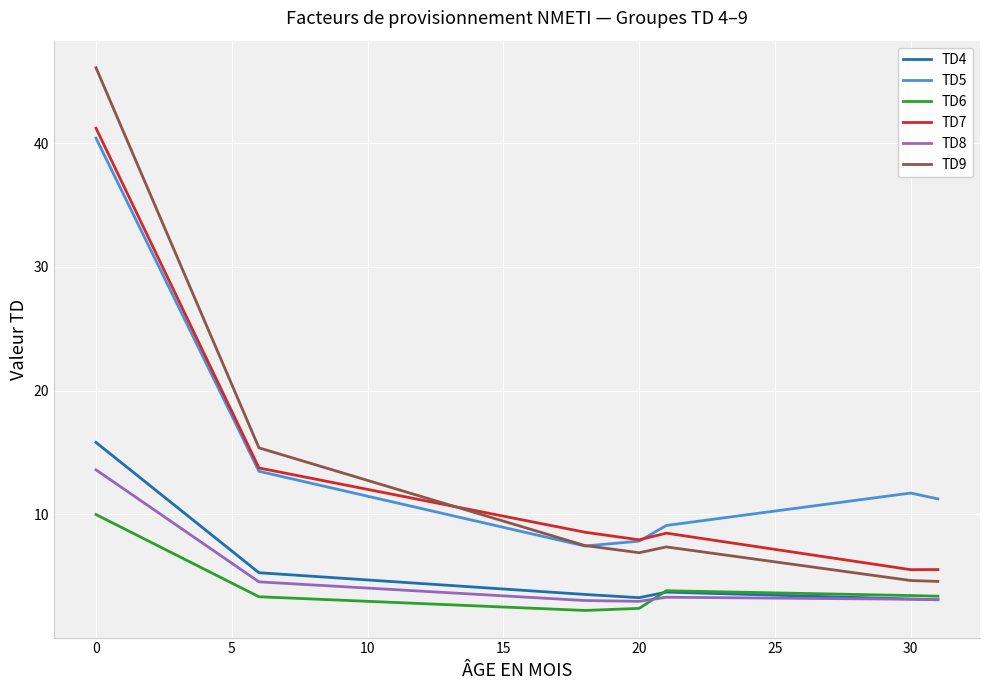

True or false: TD5 and TD6 intersect in this chart.

False